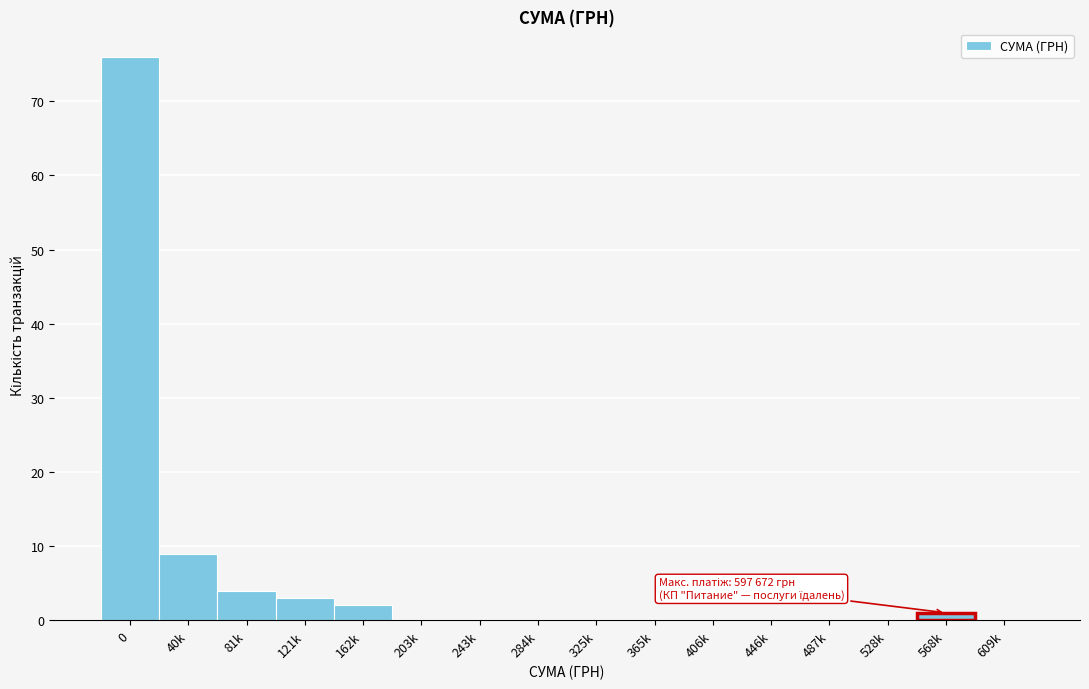

Reading left to right, transcribe all the data shown in this chart.

0=76	40k=9	81k=4	121k=3	162k=2	203k=0	243k=0	284k=0	325k=0	365k=0	406k=0	446k=0	487k=0	528k=0	568k=1	609k=0